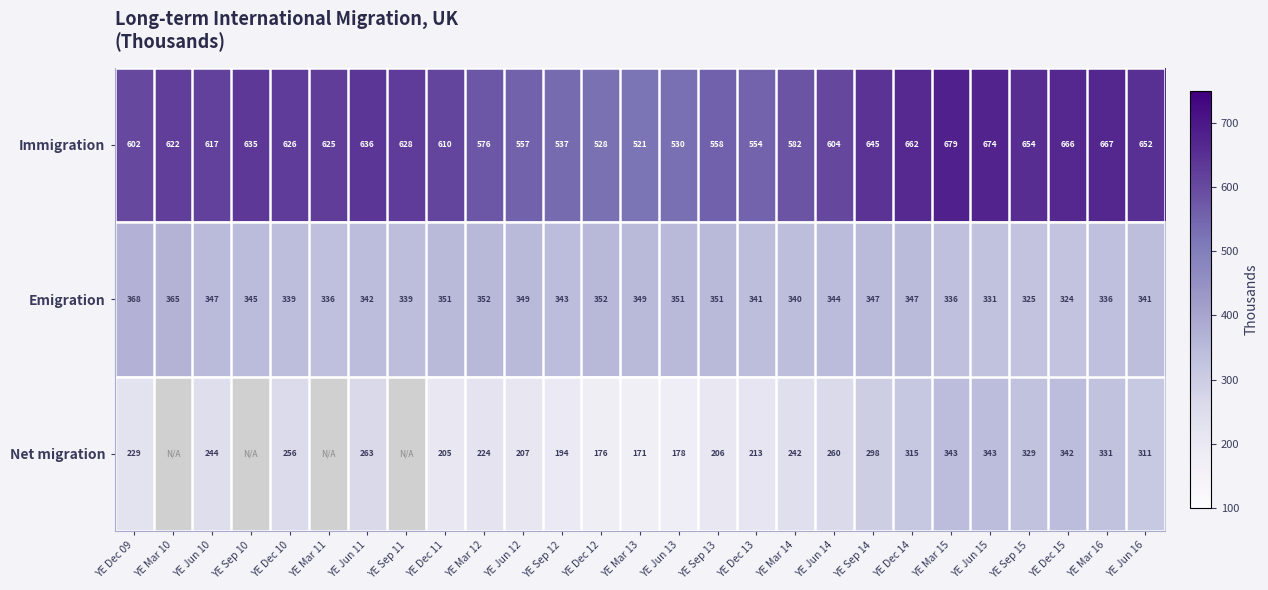

At which label does Emigration first exceed 344?

YE Dec 09